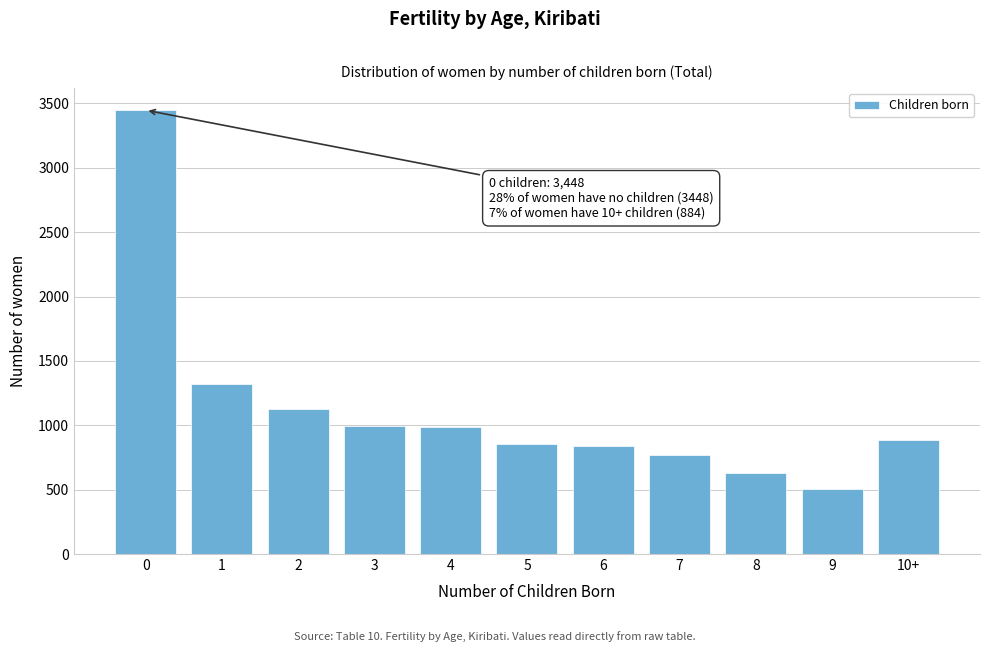

Read the value at 6, to the nearest 50.

850